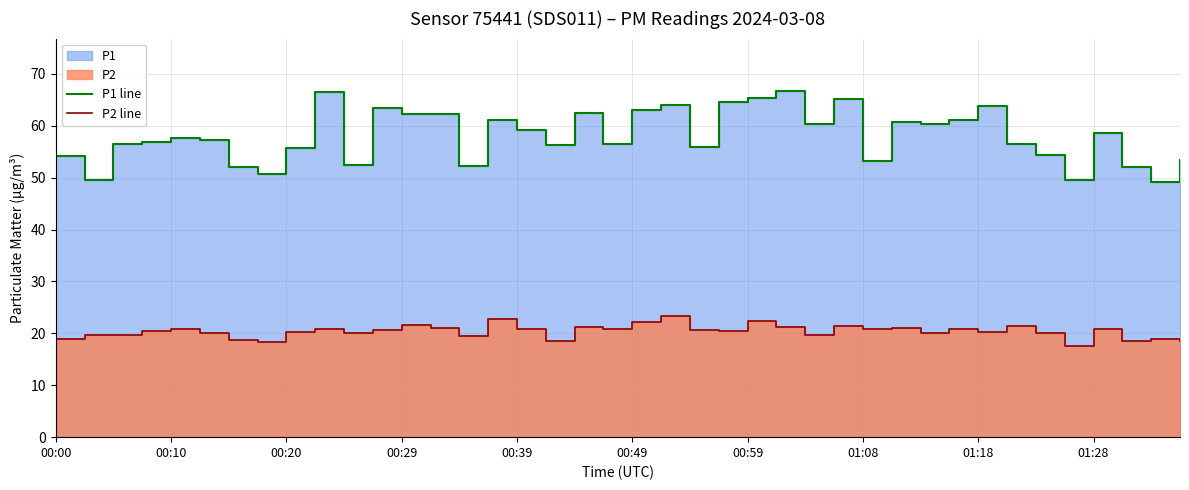

List the series in order of their peak value, highest first.

P1 line, P2 line